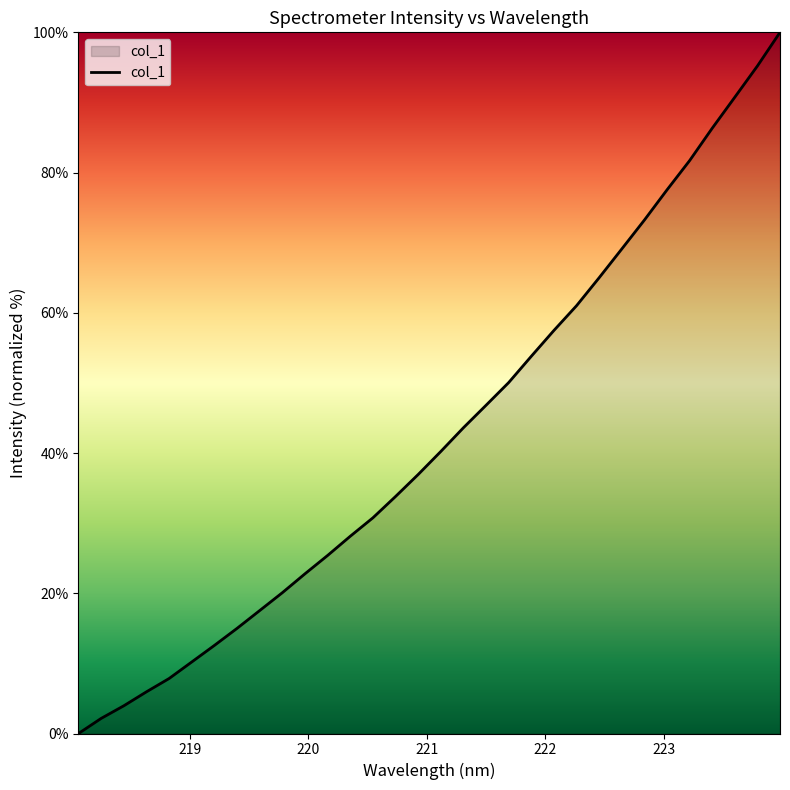

Is this an area chart (filled region under the line)?

Yes